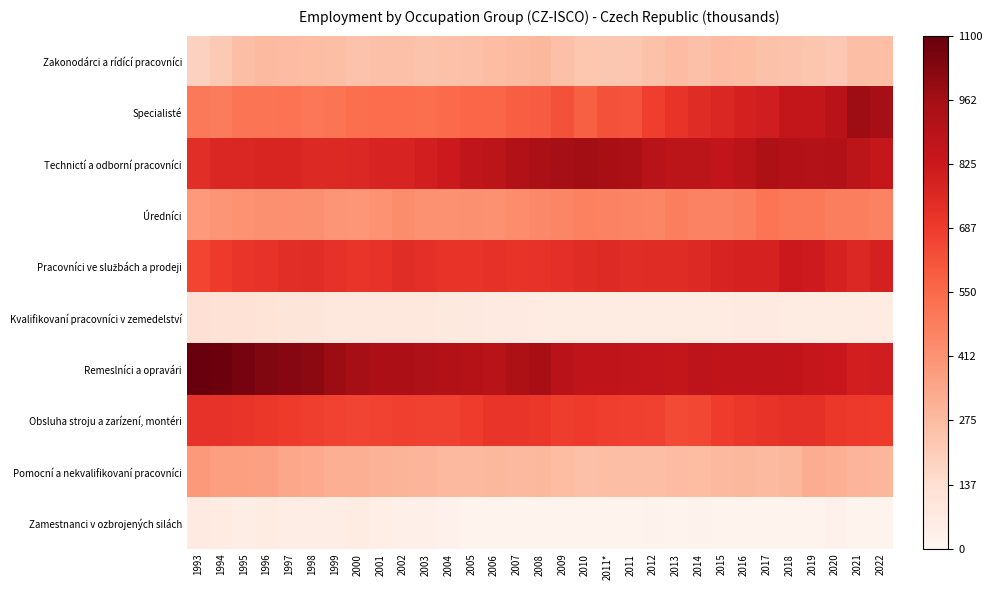

At how many categories does at least one series exceed 1001?

6